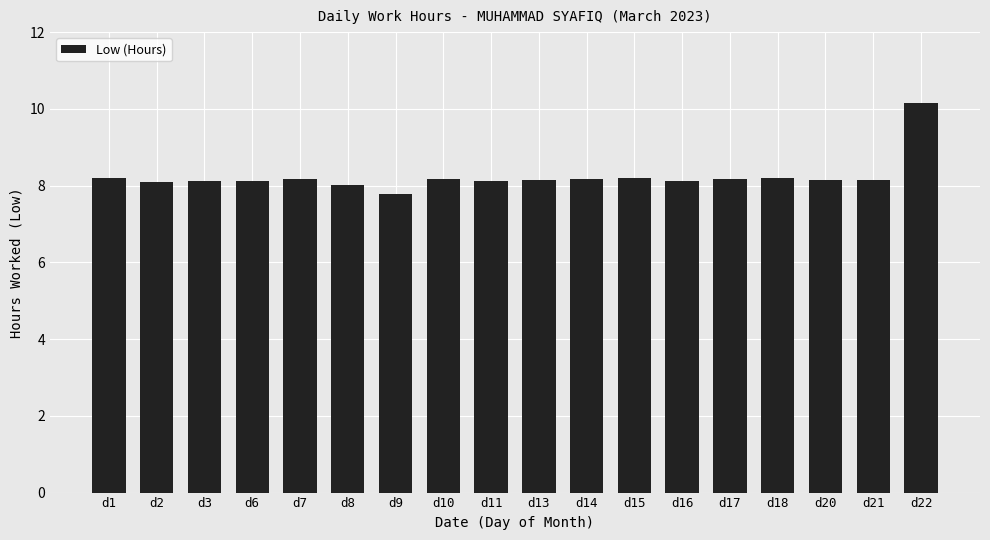

What is the smallest value displayed?

7.8